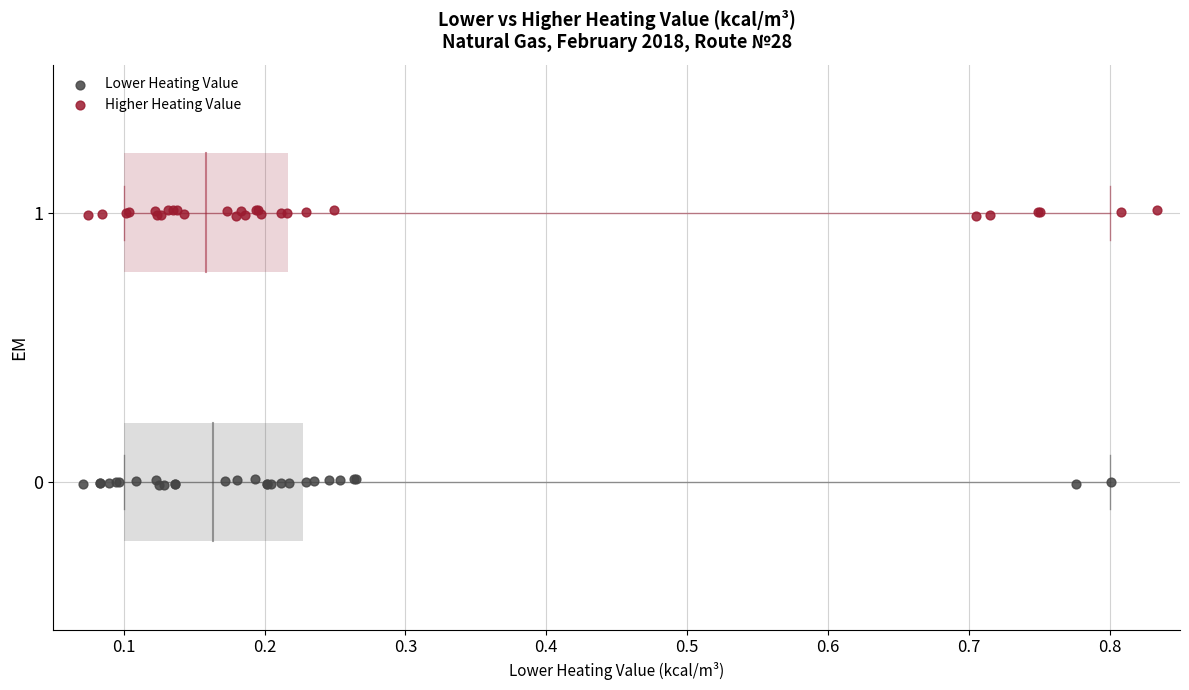

Which series reaches the maximum Y coordinate?

Higher Heating Value